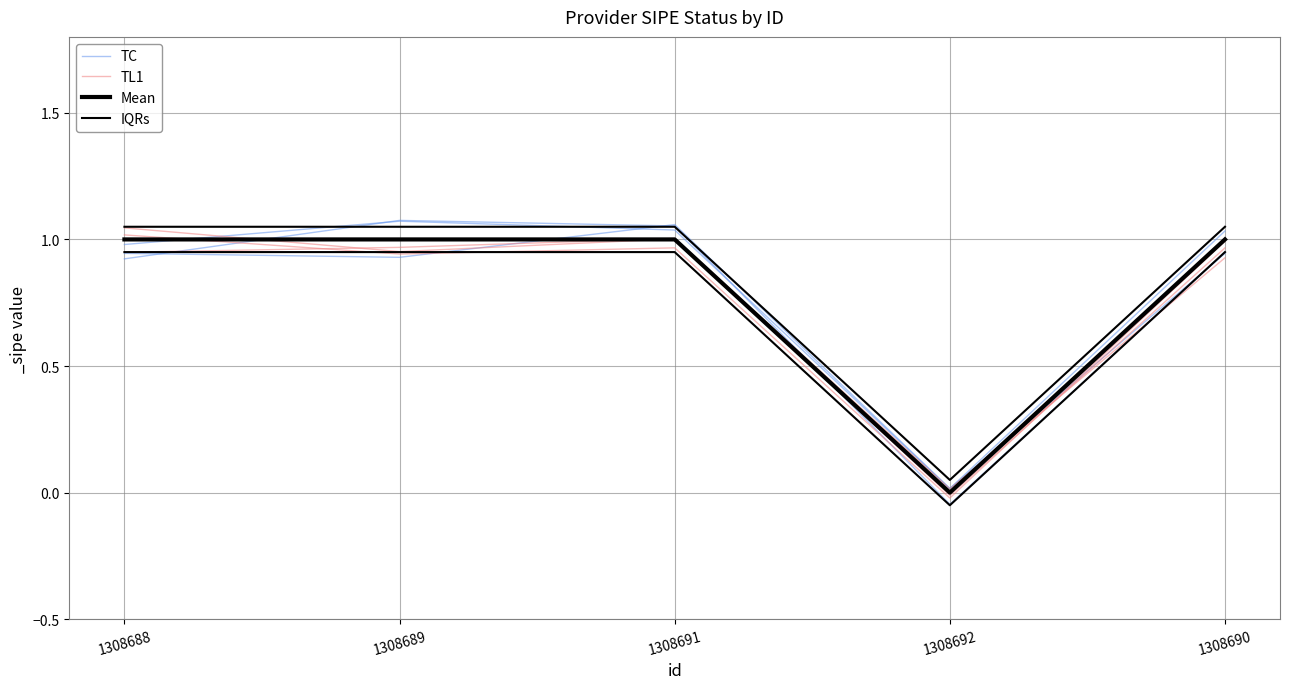

How many values in the IQRs series exceed 1?

4